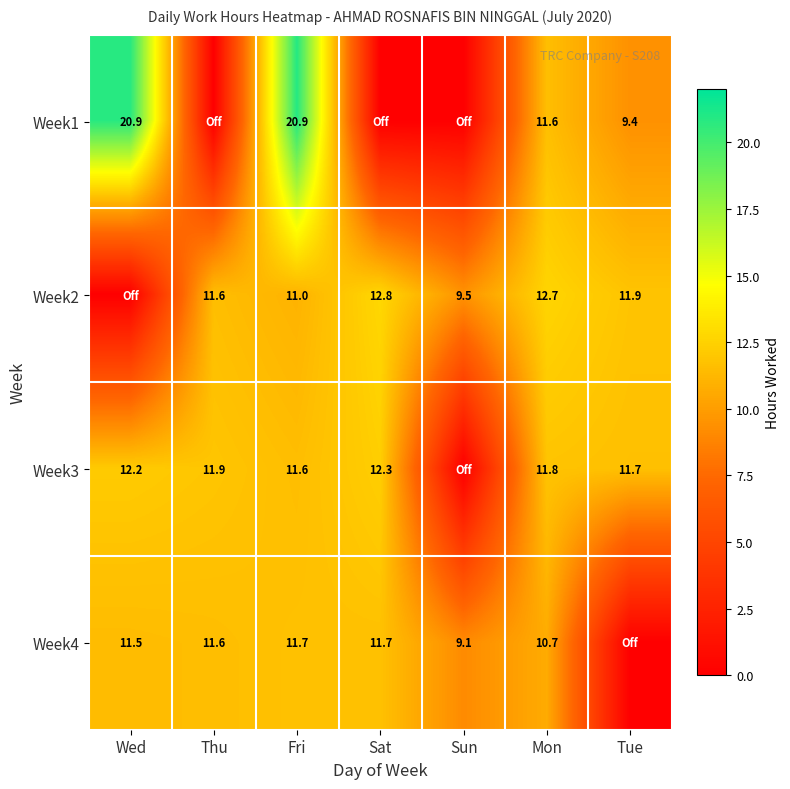

Is it true that Week3 equals 20.4 at Fri?

False